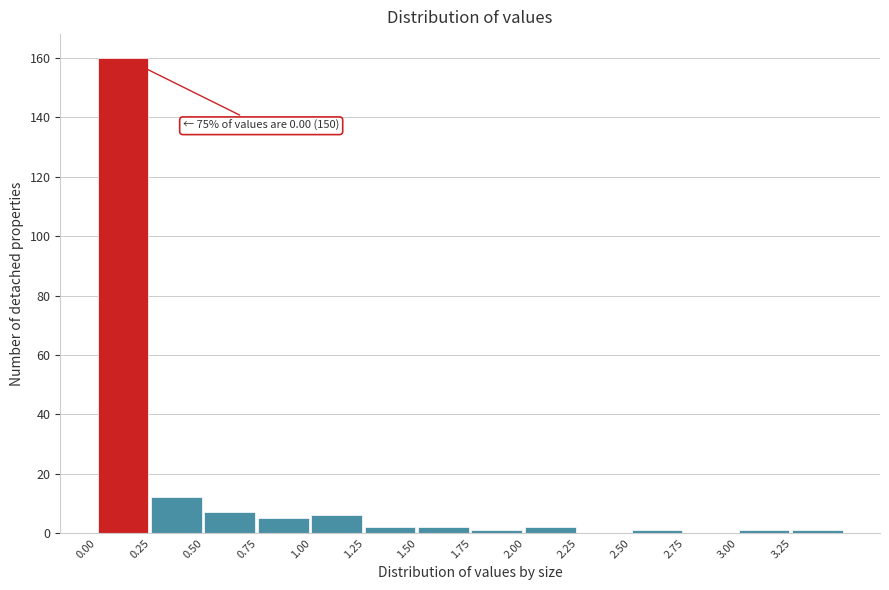

Over which range of the x-axis is the bar tallest?

0.00 to 0.25